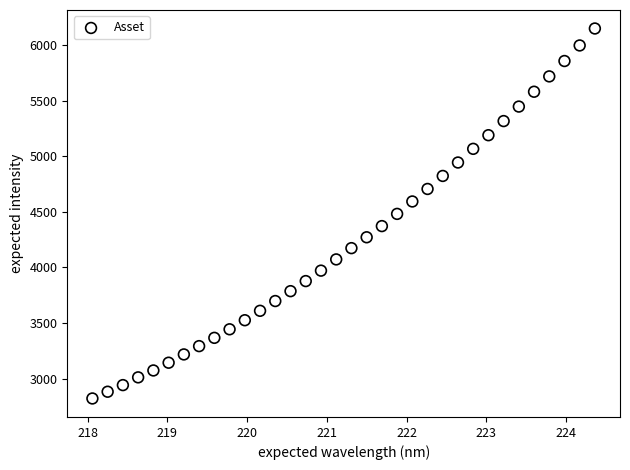

What is the range of X values (max minus min)?

6.3